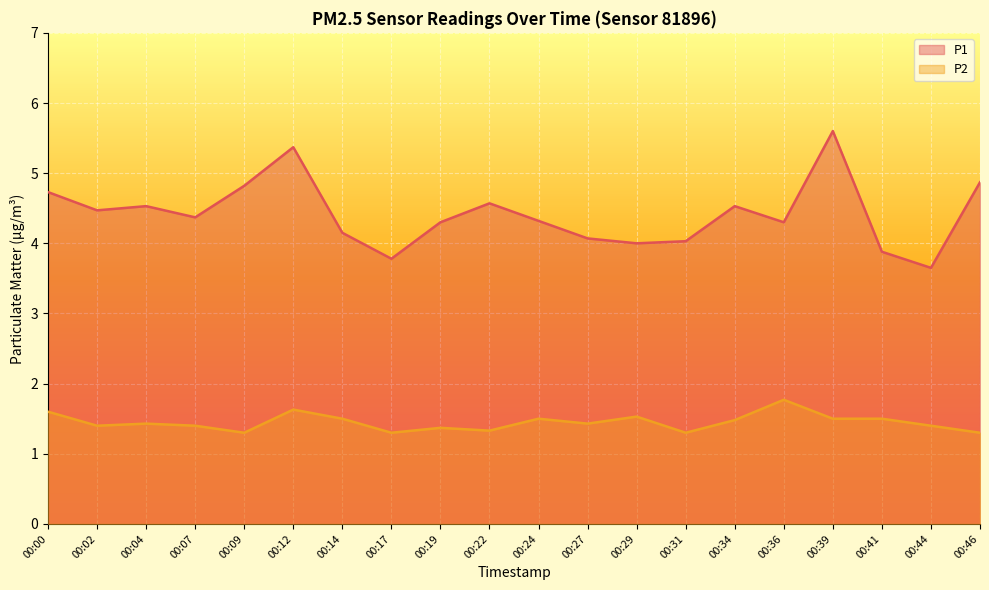

List the series in order of their peak value, lowest first.

P2, P1